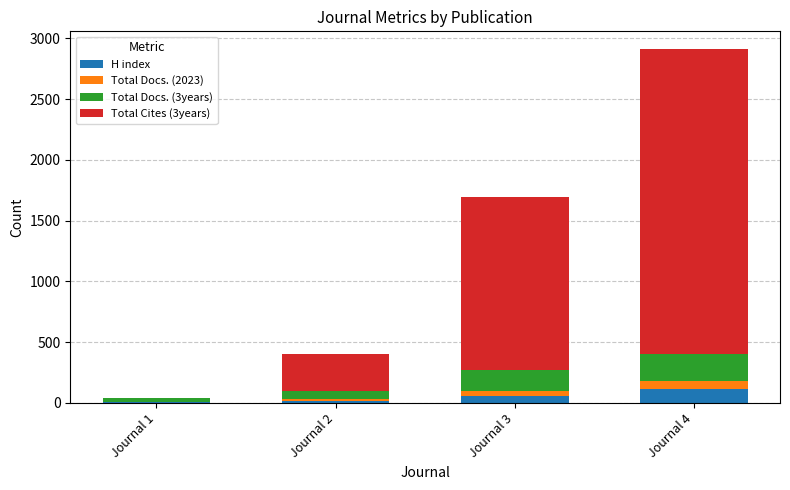

The value of H index at Journal 4 is 118. True or false?

True